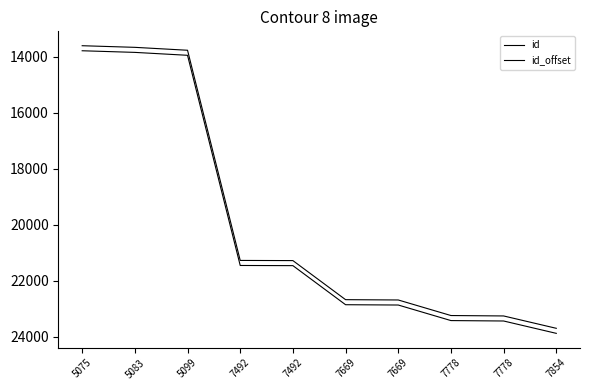

At how many categories does at least one series exceed 17718?

7